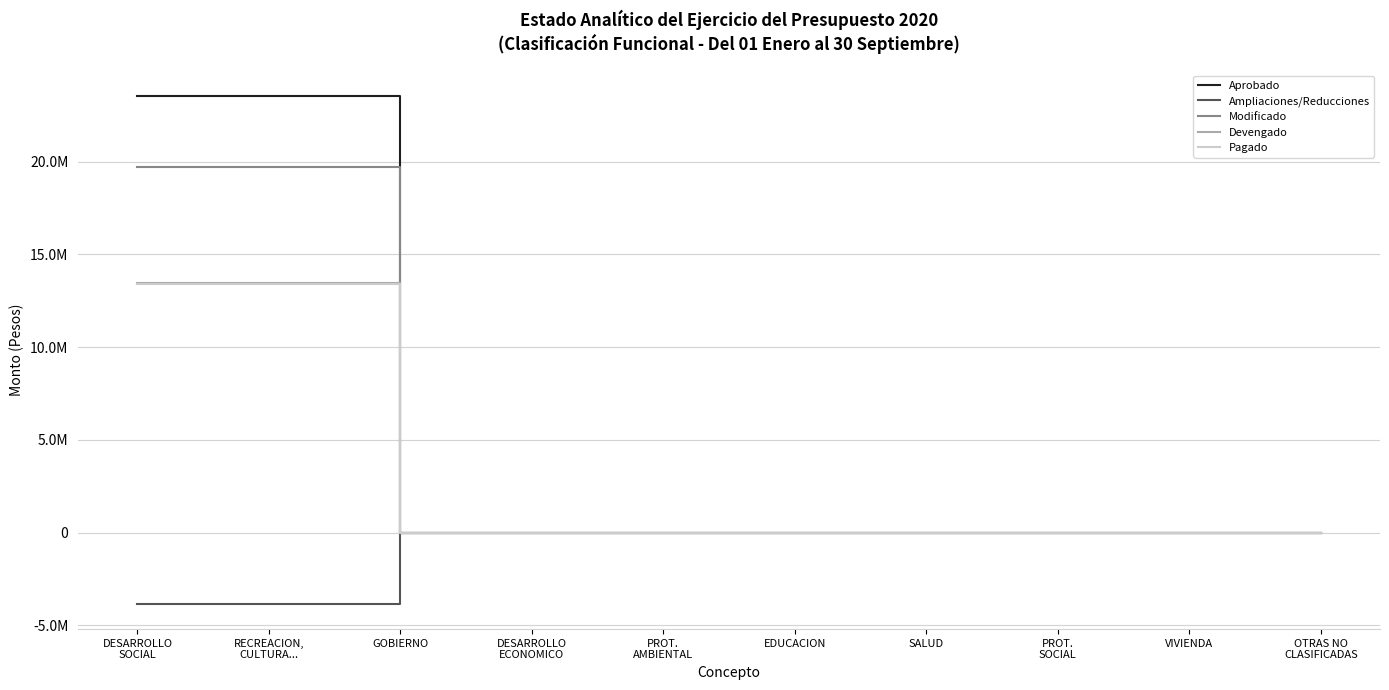

At how many categories does at least one series exceed 23461388?

2